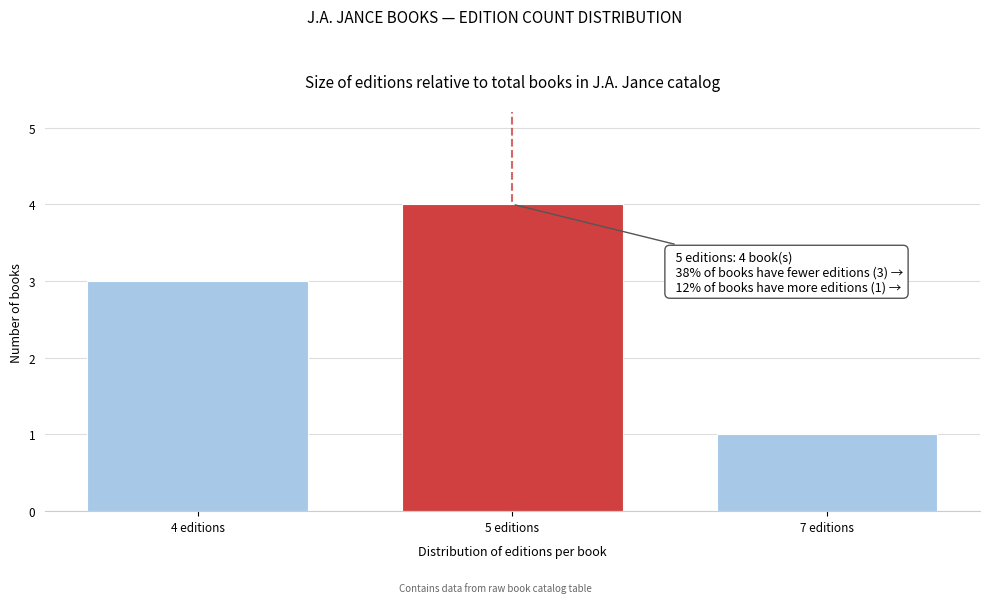

Reading left to right, transcribe all the data shown in this chart.

3	4	1